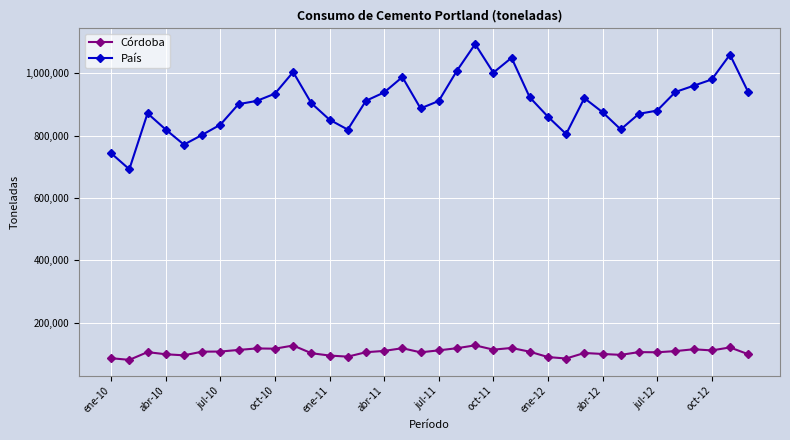

What is the lowest value of the País series?

692124